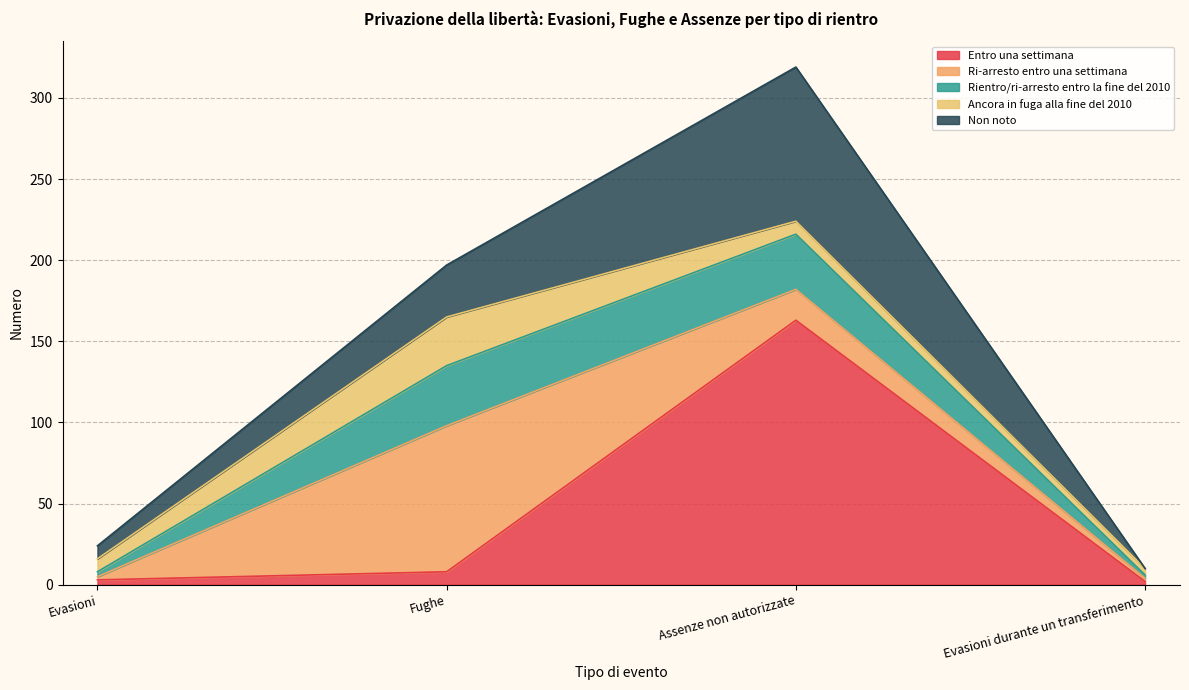

Between Evasioni and Evasioni durante un transferimento, which is larger?

Evasioni